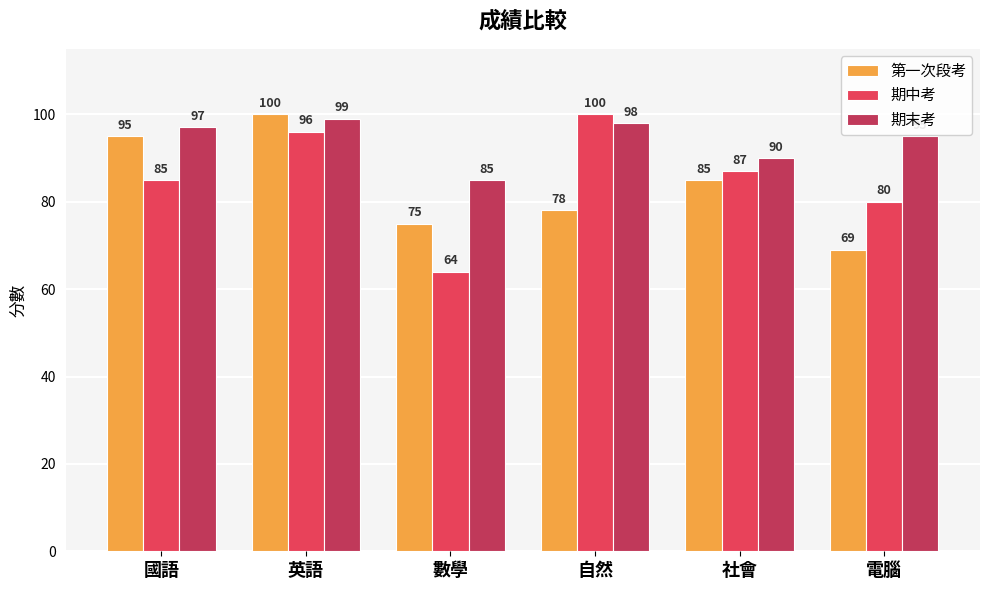

Is the value of 期末考 at 英語 greater than the value of 期中考 at 自然?

No